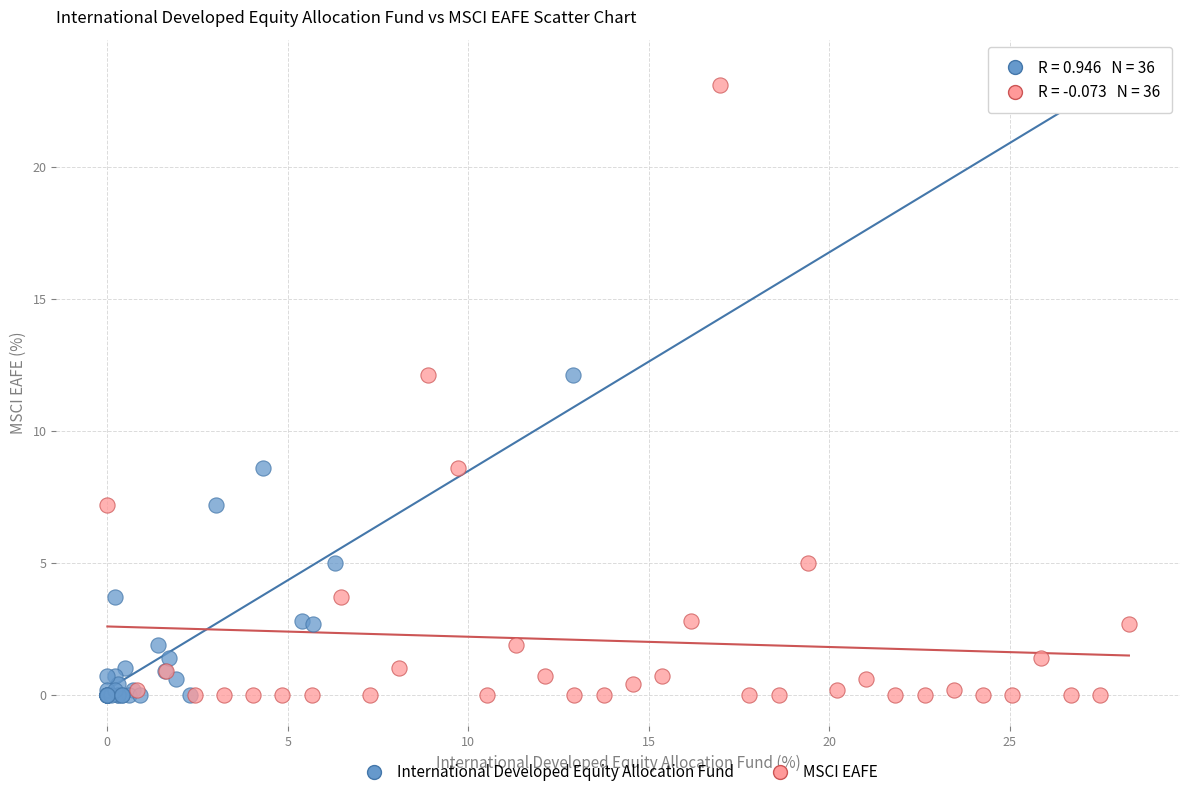

What are all the series names shown in the legend?

International Developed Equity Allocation Fund, MSCI EAFE